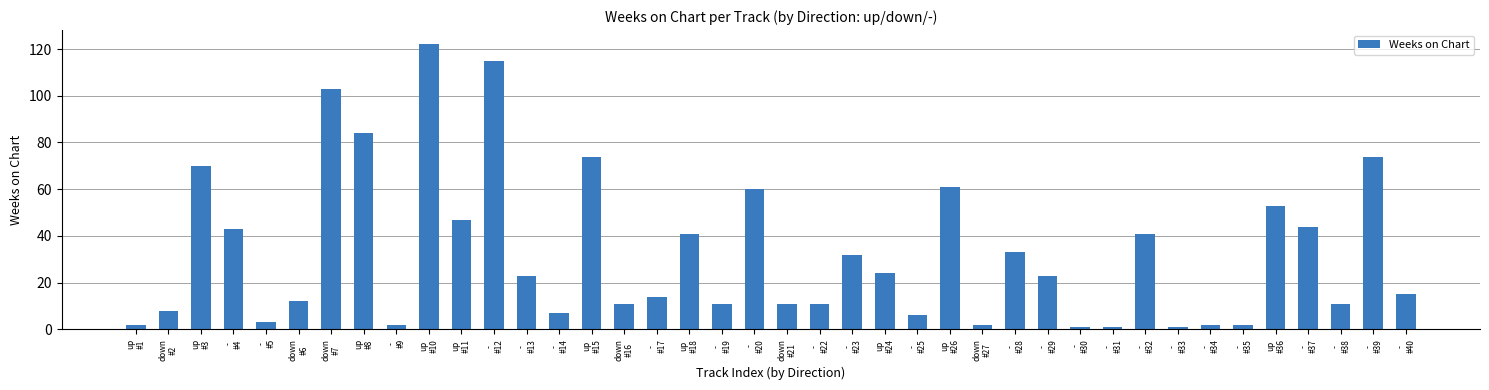

What is the change in value from -
#12 to -
#25?

-109